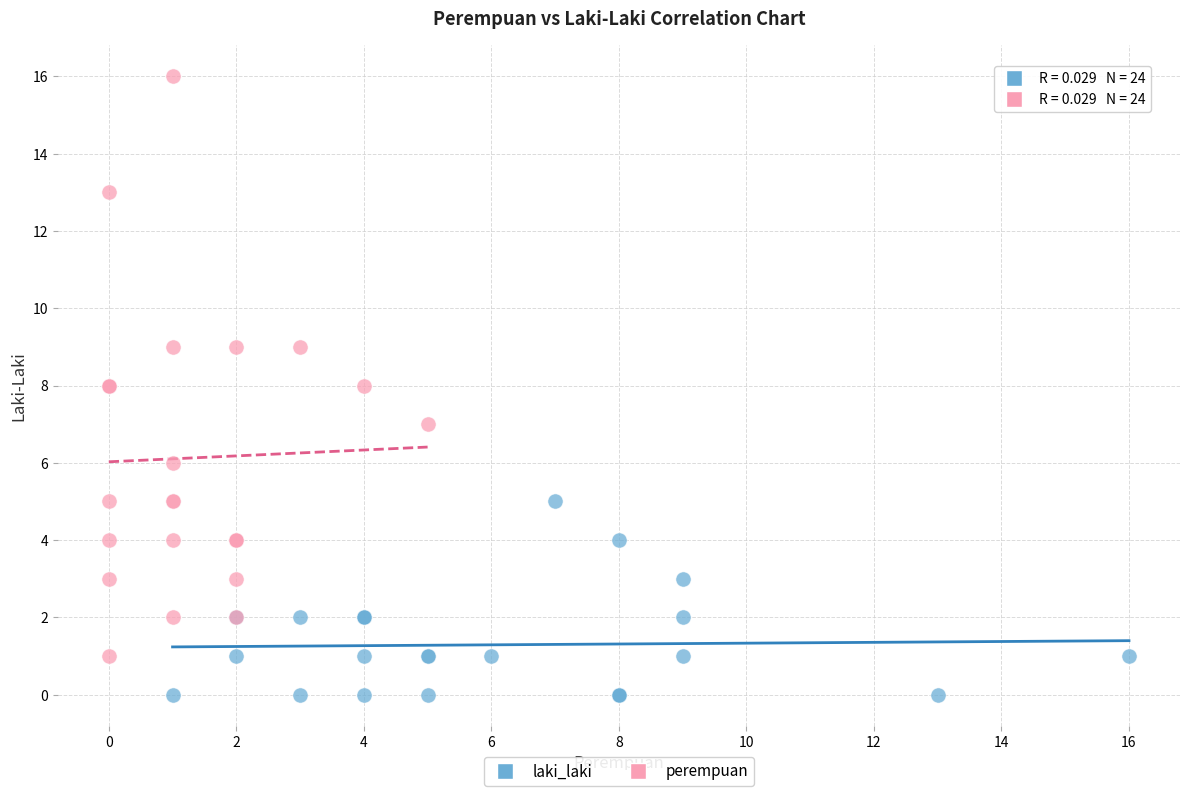

Which series reaches the minimum Y coordinate?

laki_laki